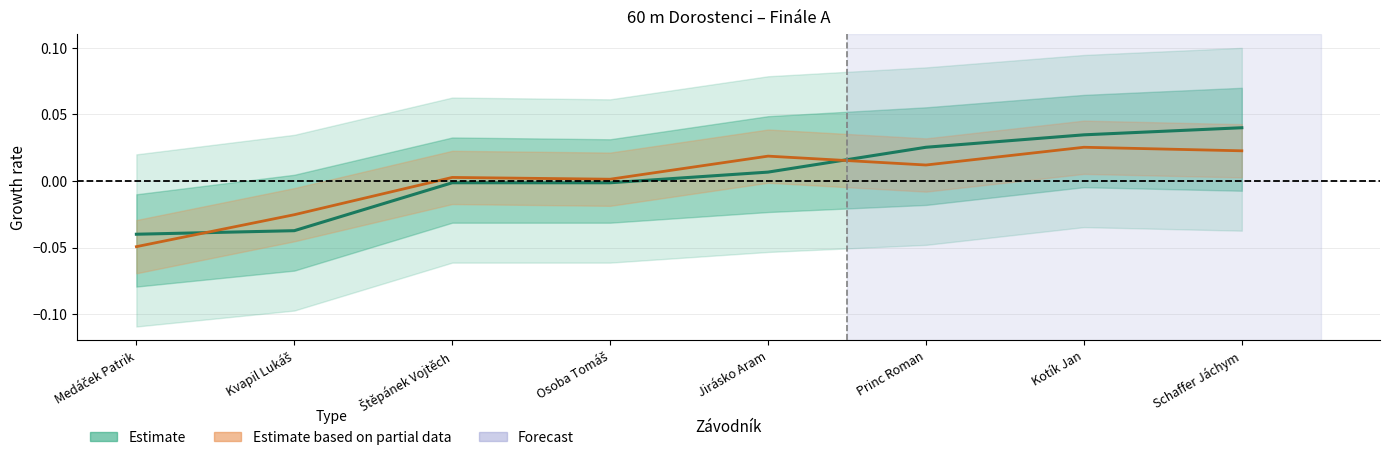

At Kotík Jan, list the series in order from largest to smallest.

Výkon (Estimate), SB (Estimate based on partial data)